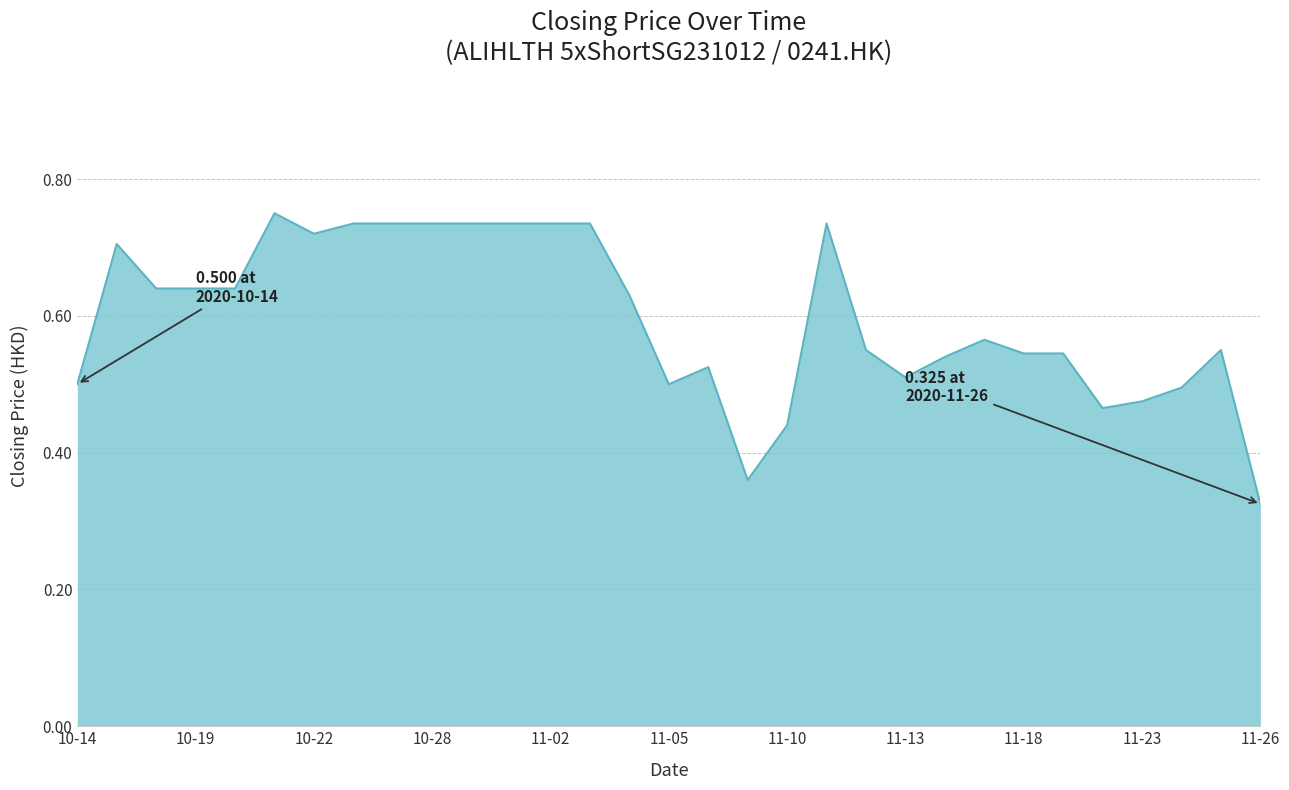

What is the value of the 22nd point from the left?

0.5